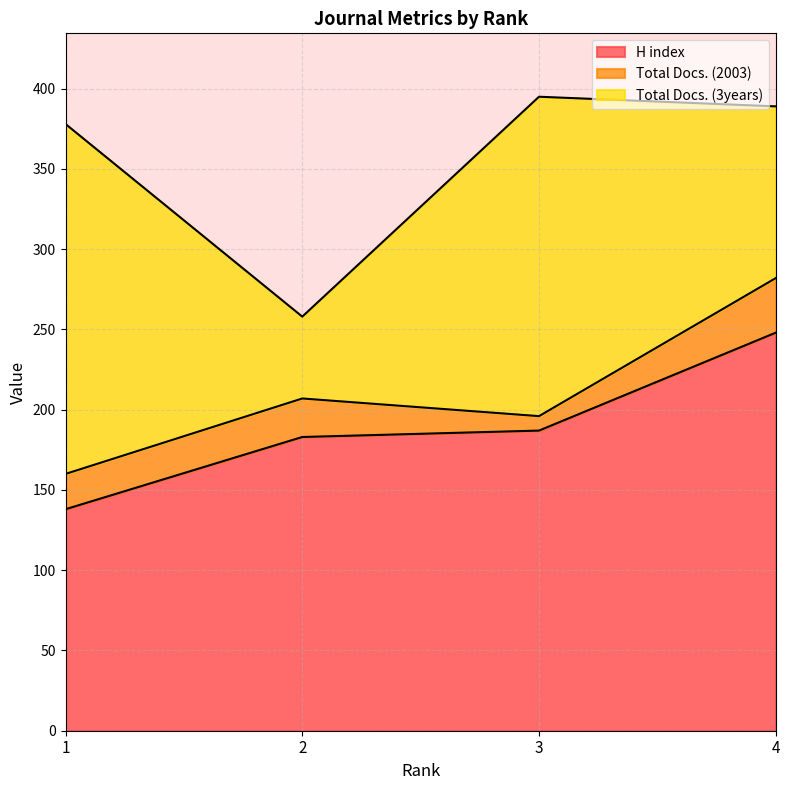

Count the number of data series in this chart.

3